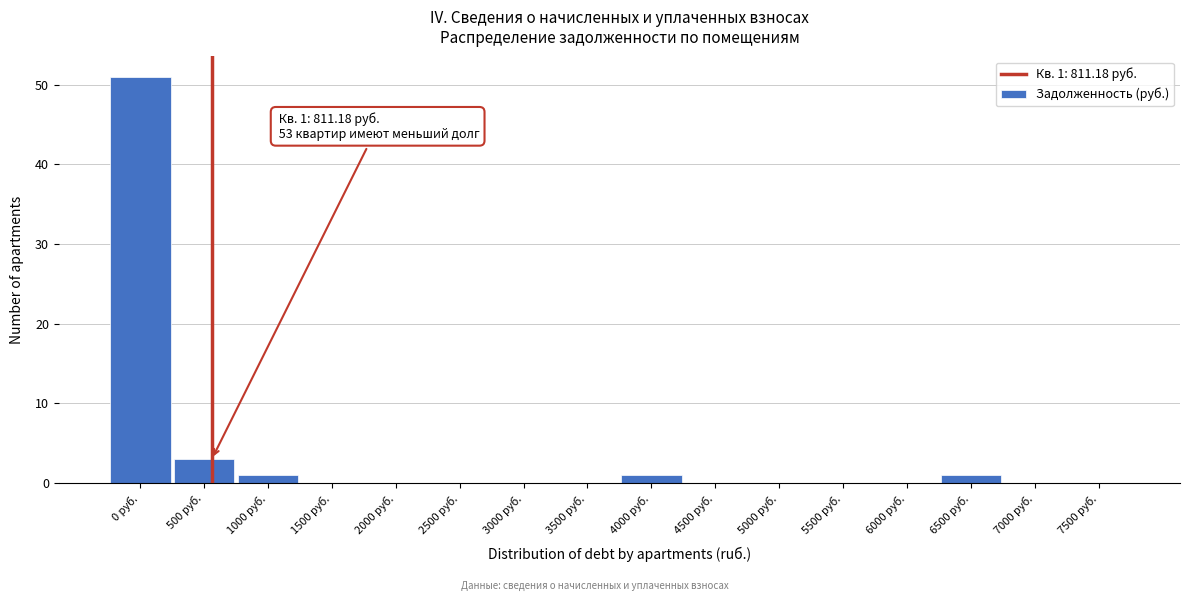

Reading right to left, what are all the values shown in this chart?

7500 руб.=0	7000 руб.=0	6500 руб.=1	6000 руб.=0	5500 руб.=0	5000 руб.=0	4500 руб.=0	4000 руб.=1	3500 руб.=0	3000 руб.=0	2500 руб.=0	2000 руб.=0	1500 руб.=0	1000 руб.=1	500 руб.=3	0 руб.=51